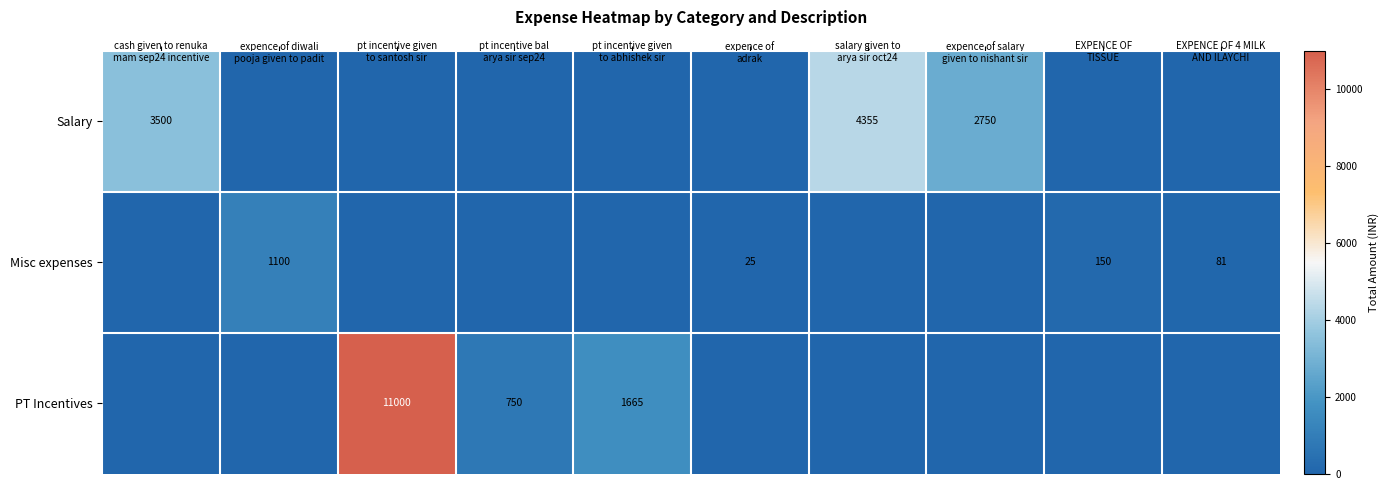

At which category is the sum across all series the highest?

pt incentive given
to santosh sir